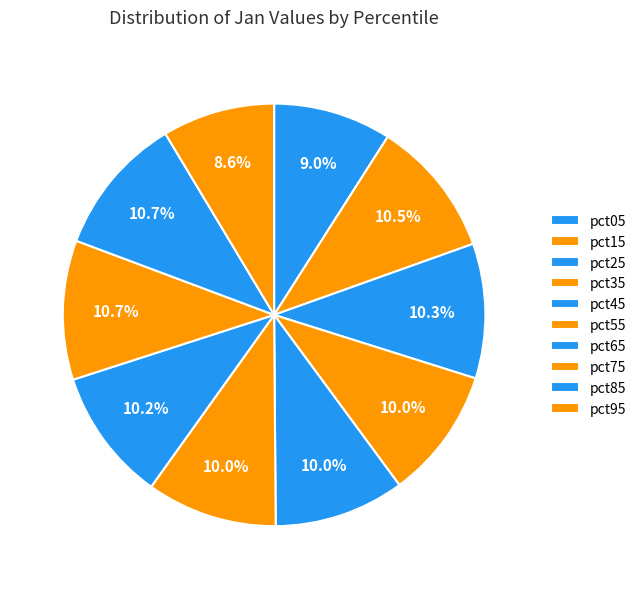

Which has a higher value, pct15 or pct65?

pct15